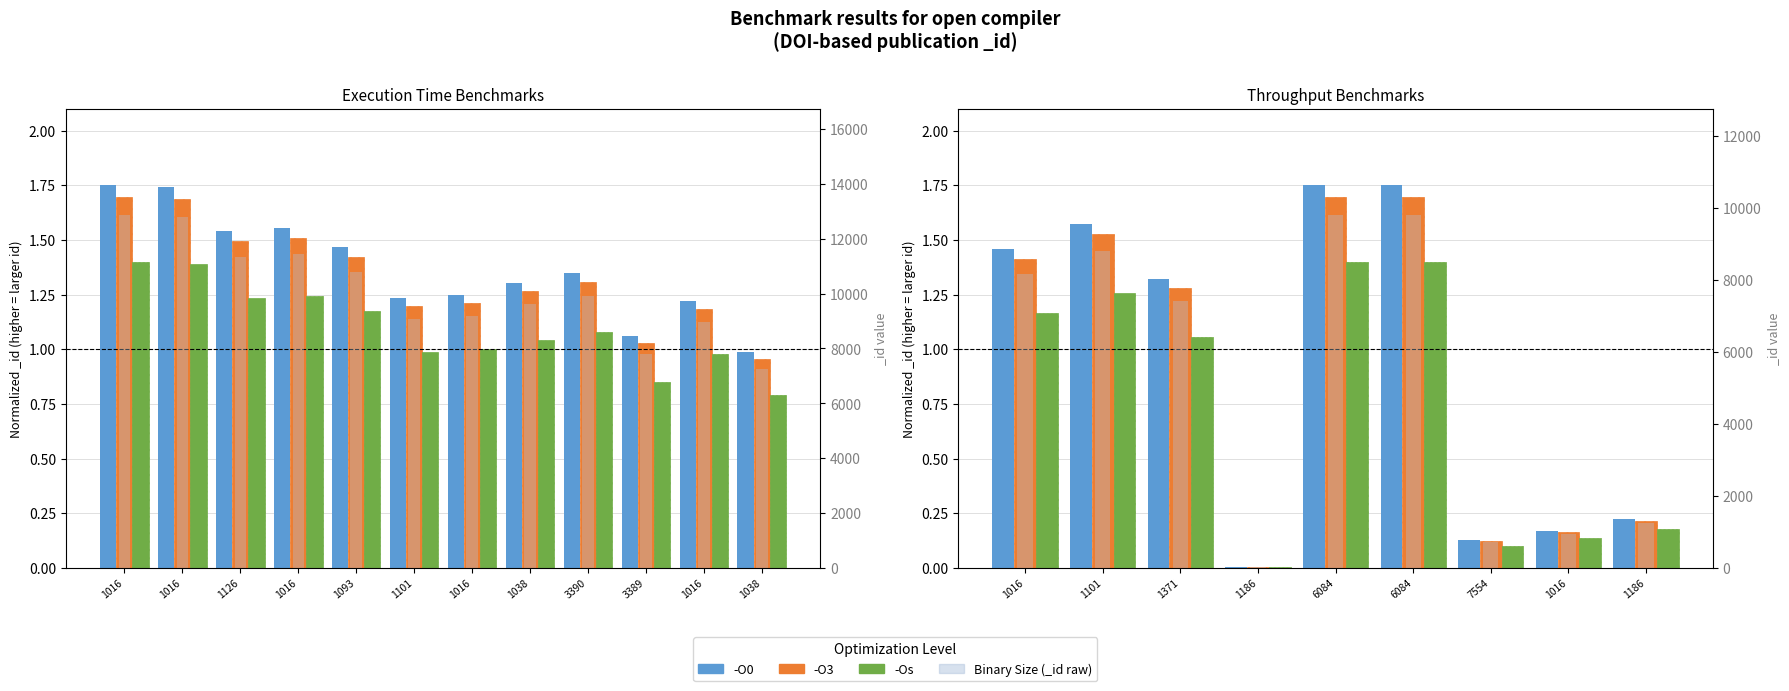

What is the difference between the maximum and minimum values in the -O0 series?

1.7